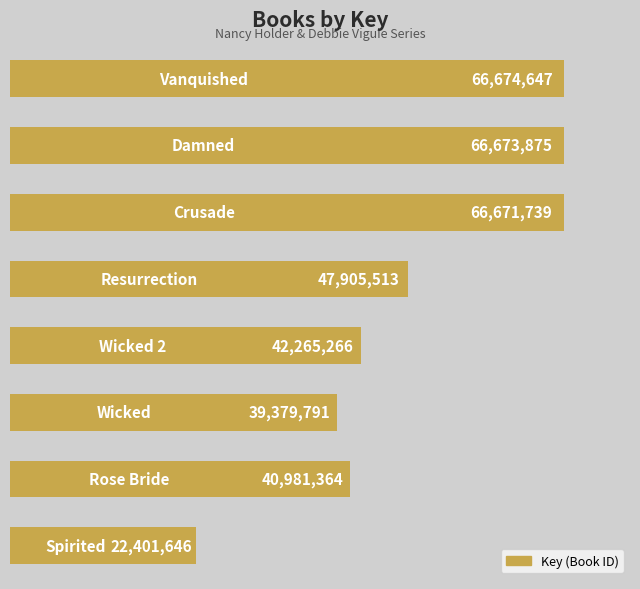

Reading top to bottom, list all the values displayed in this chart.

66674647	66673875	66671739	47905513	42265266	39379791	40981364	22401646